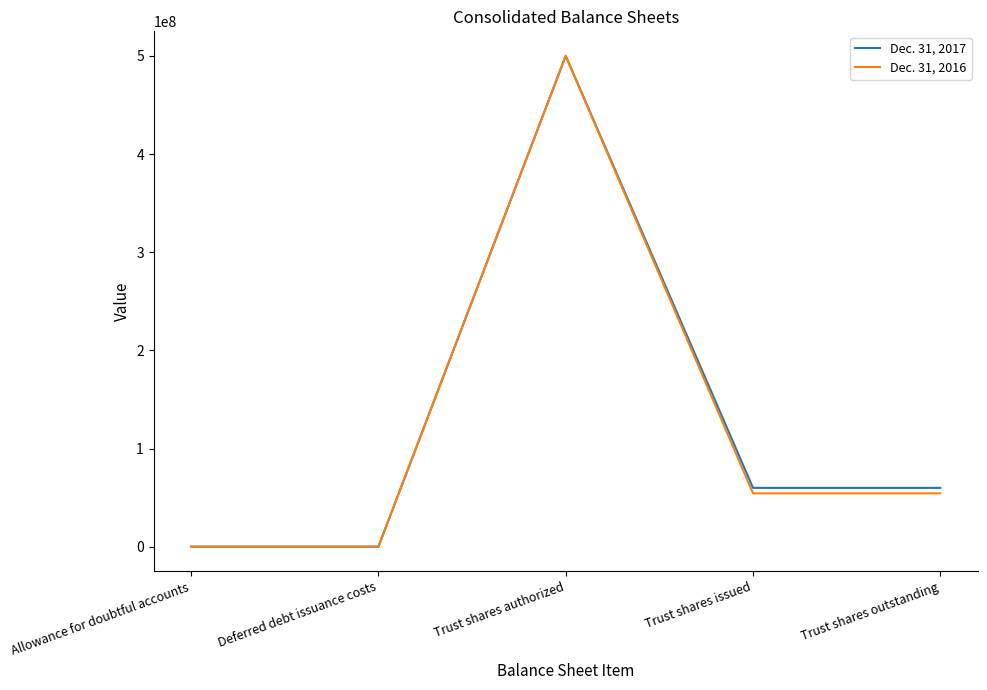

What value does the Dec. 31, 2017 series have at Deferred debt issuance costs, to the nearest 50?

2350